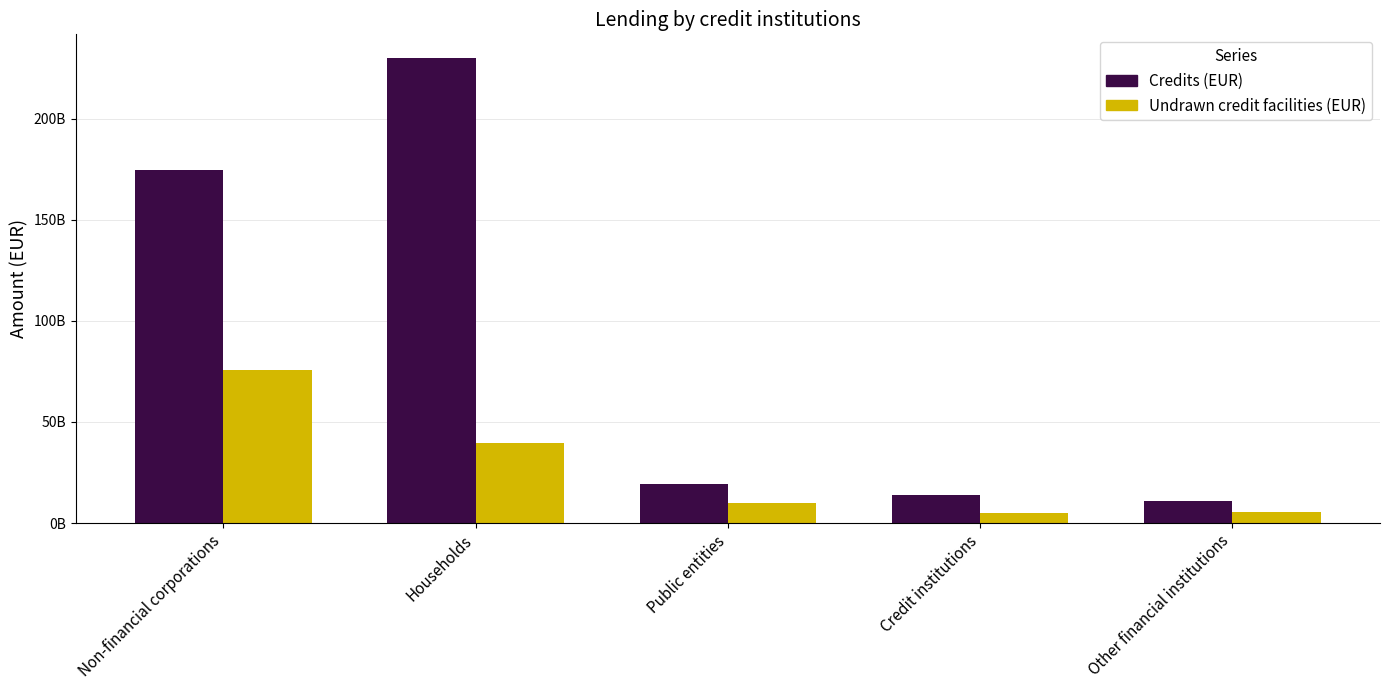

What is the spread (max minus min) of values at Households?

190570061663.2